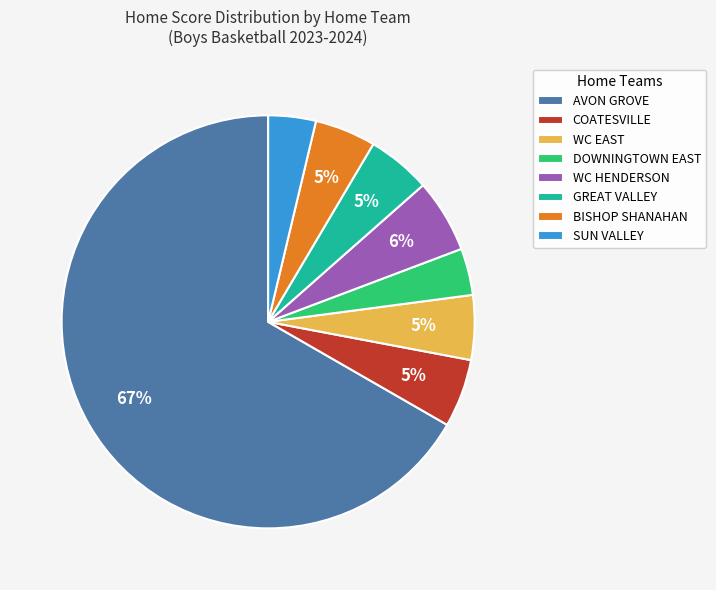

To the nearest percent, what portion does WC HENDERSON represent?

6%